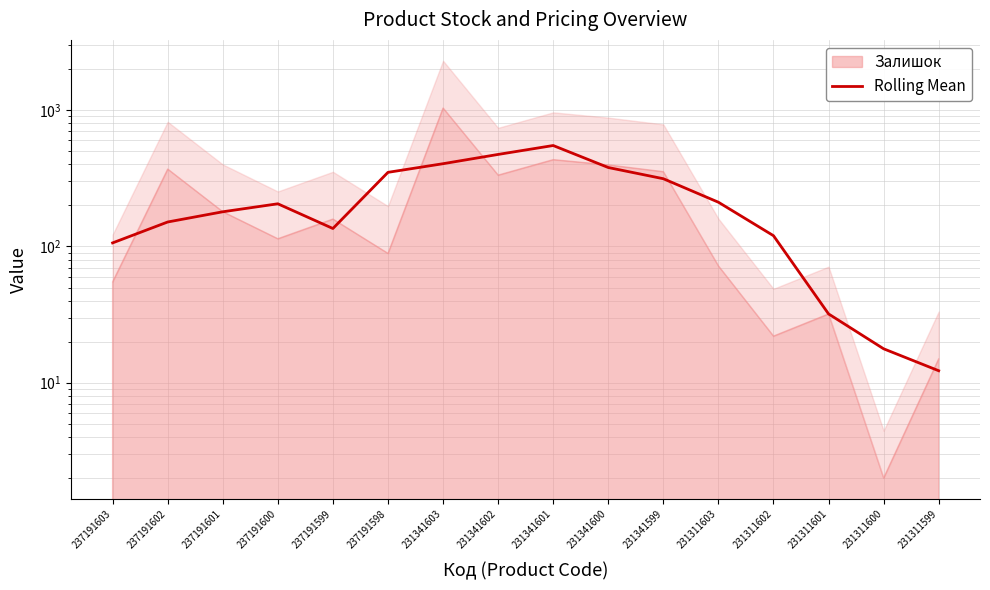

Reading left to right, extract all data points from this chart.

106.2	151.2	179.8	205.8	135.5	350.0	405.0	473.8	550.8	379.8	314.2	211.2	120.0	32.0	17.8	12.2